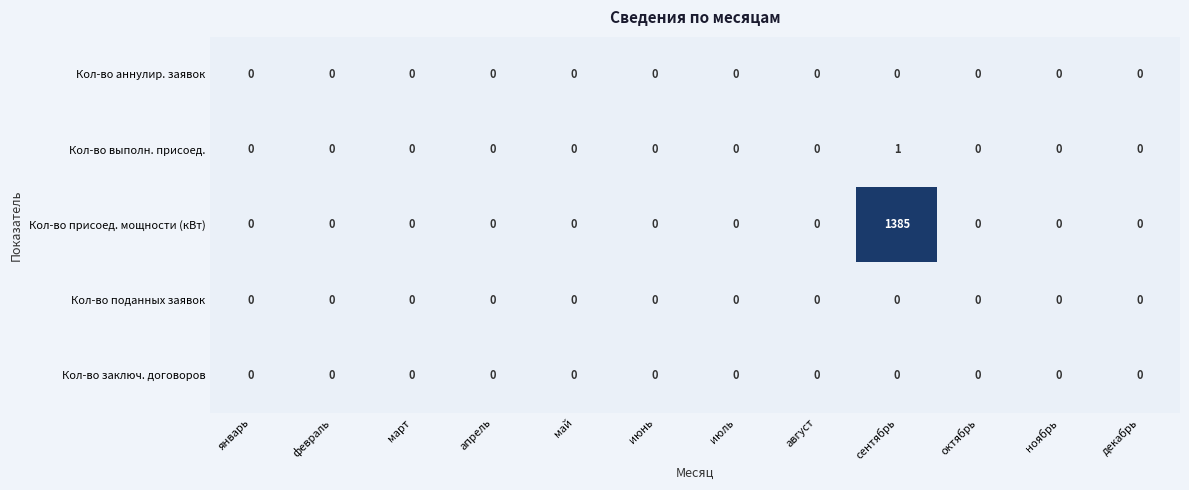

Count the number of categories in the chart.

12